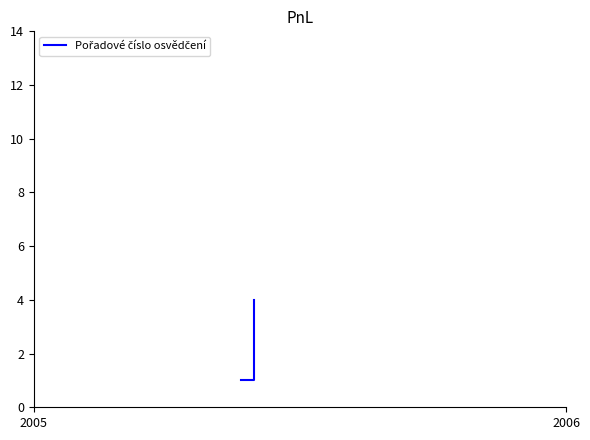

Is this an area chart (filled region under the line)?

No